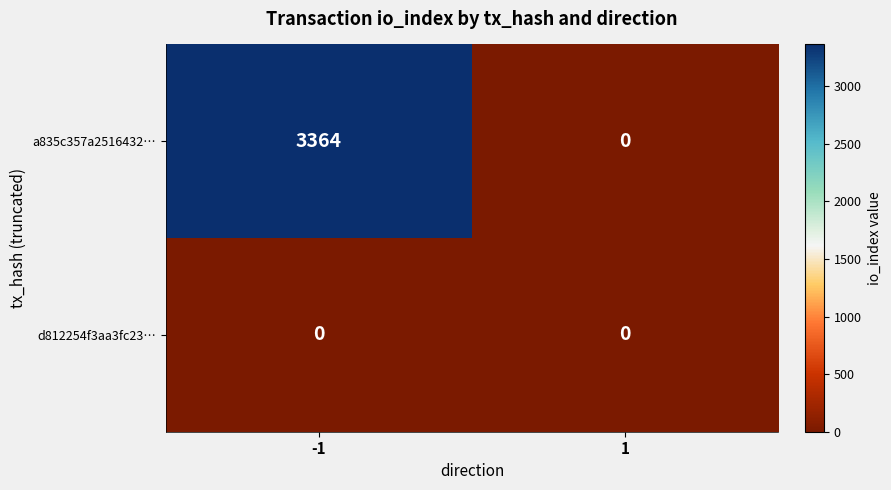

Which series changed the most between -1 and 1?

a835c357a2516432…